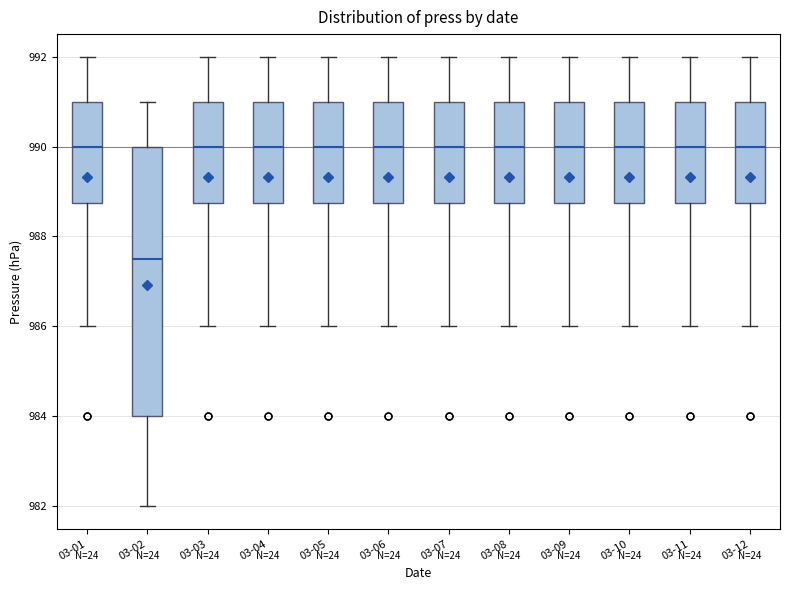

Where is the lower edge of the box for 03-07 on the y-axis? The values are not printed on the chart, so give them approximately, as read against the axis.

988.8